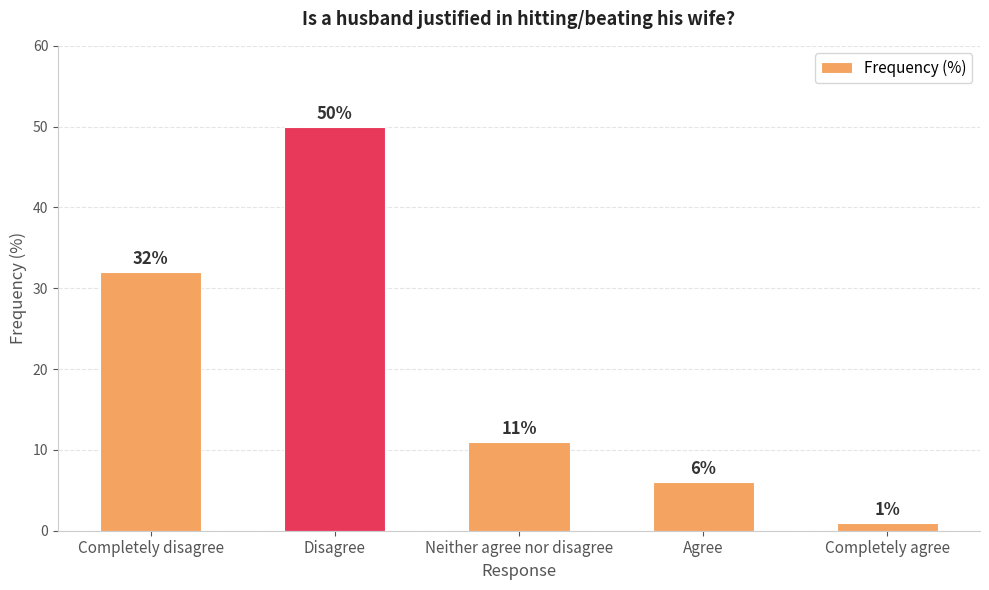

How many categories are shown in the chart?

5